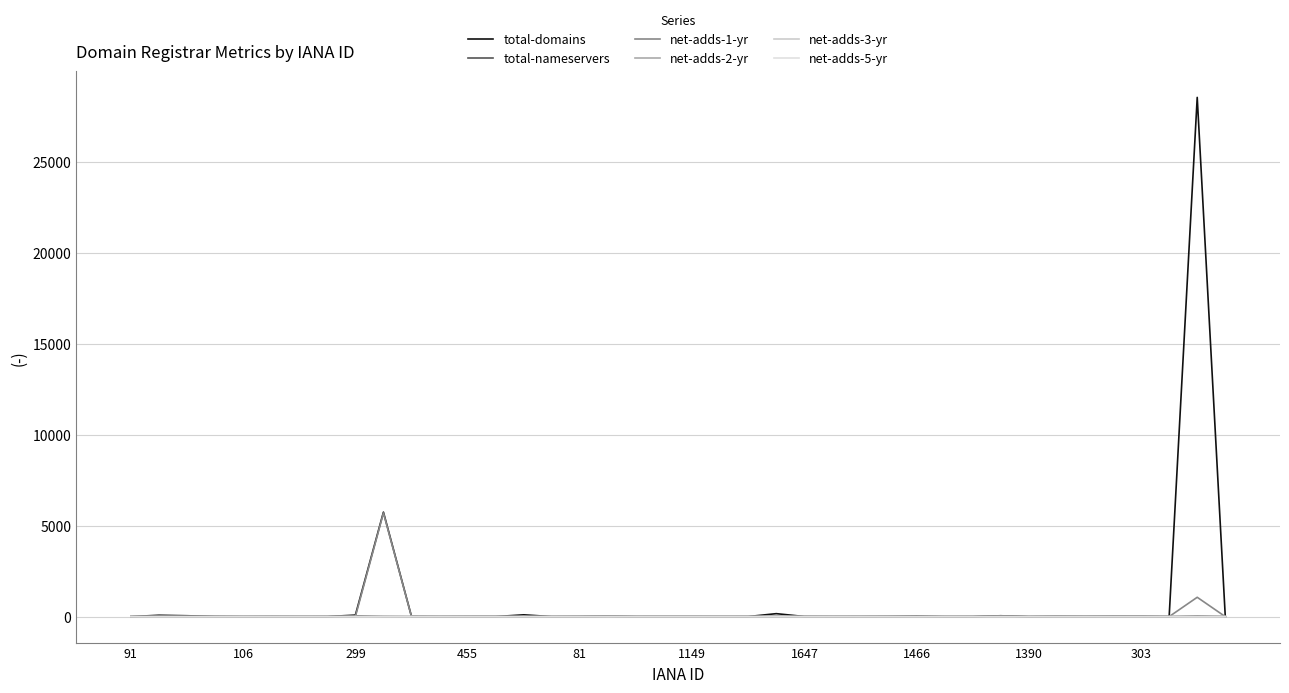

Which series has the largest total across all categories?

total-domains